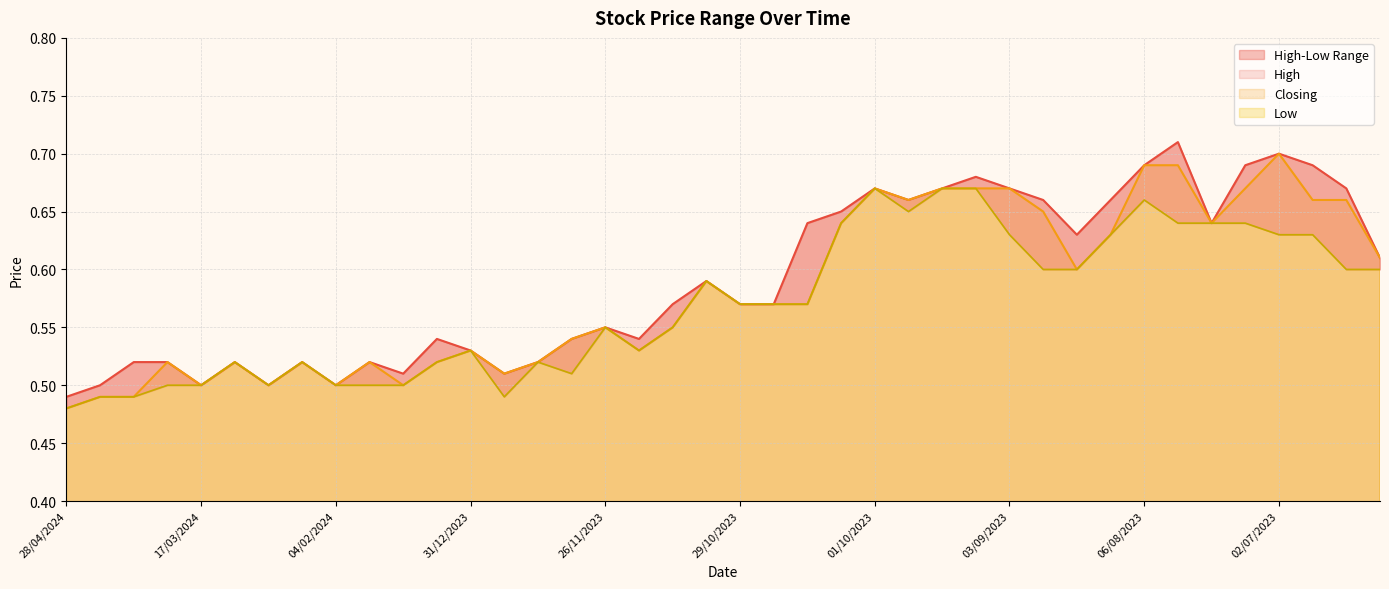

Reading left to right, extract all data points from this chart.

High: 0.5	0.5	0.5	0.5	0.5	0.5	0.5	0.5	0.5	0.5	0.5	0.5	0.5	0.5	0.5	0.5	0.6	0.5	0.6	0.6	0.6	0.6	0.6	0.7	0.7	0.7	0.7	0.7	0.7	0.7	0.6	0.7	0.7	0.7	0.6	0.7	0.7	0.7	0.7	0.6
Closing: 0.5	0.5	0.5	0.5	0.5	0.5	0.5	0.5	0.5	0.5	0.5	0.5	0.5	0.5	0.5	0.5	0.6	0.5	0.6	0.6	0.6	0.6	0.6	0.6	0.7	0.7	0.7	0.7	0.7	0.7	0.6	0.6	0.7	0.7	0.6	0.7	0.7	0.7	0.7	0.6
Low: 0.5	0.5	0.5	0.5	0.5	0.5	0.5	0.5	0.5	0.5	0.5	0.5	0.5	0.5	0.5	0.5	0.6	0.5	0.6	0.6	0.6	0.6	0.6	0.6	0.7	0.7	0.7	0.7	0.6	0.6	0.6	0.6	0.7	0.6	0.6	0.6	0.6	0.6	0.6	0.6